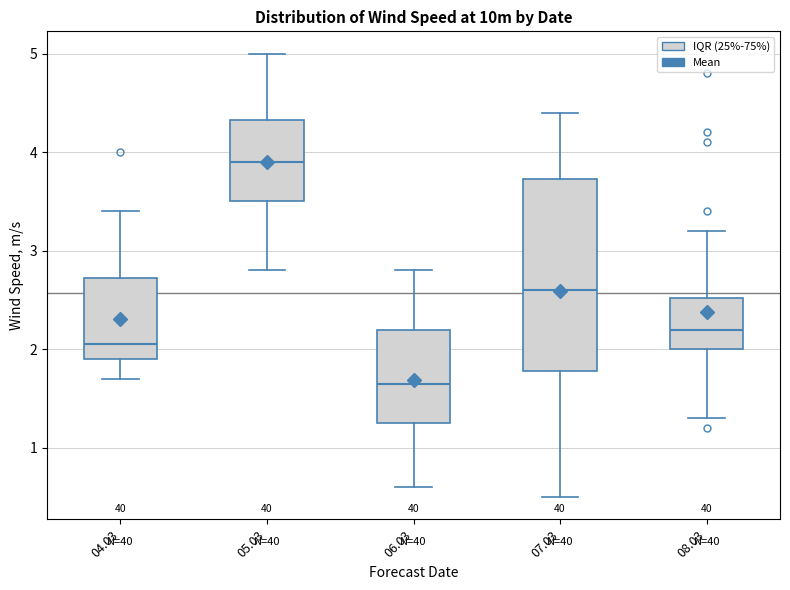

Reading left to right, transcribe this box plot: for each box, give where its median line is, the range the box spans, and where its two whiskers end, as read against the y-axis. The values are not printed on the chart, so give them approximately, as read against the axis.

04.03: median 2.1, box 1.9 to 2.7, whiskers 1.7 to 3.4
05.03: median 3.9, box 3.5 to 4.3, whiskers 2.8 to 5.0
06.03: median 1.7, box 1.3 to 2.2, whiskers 0.6 to 2.8
07.03: median 2.6, box 1.8 to 3.7, whiskers 0.5 to 4.4
08.03: median 2.2, box 2.0 to 2.5, whiskers 1.3 to 3.2